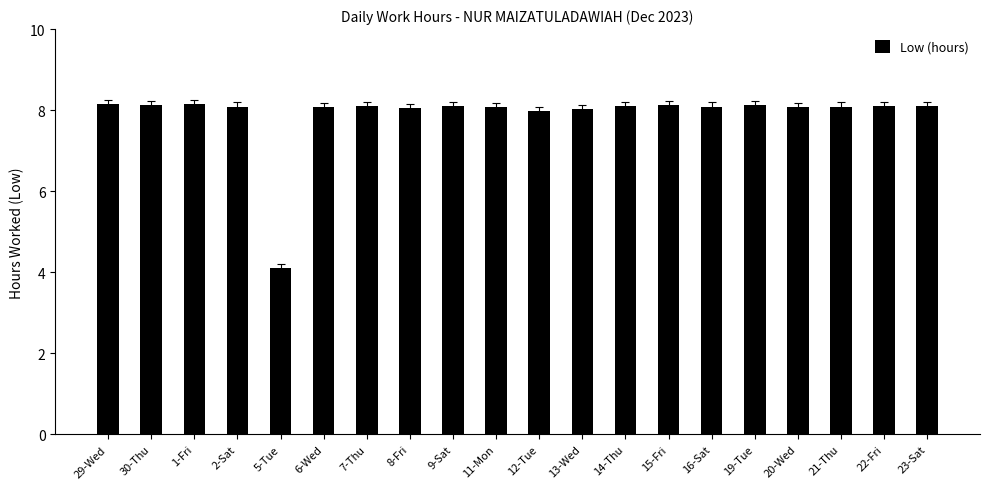

What is the ratio of the value at 9-Sat to the value at 20-Wed?

1.0